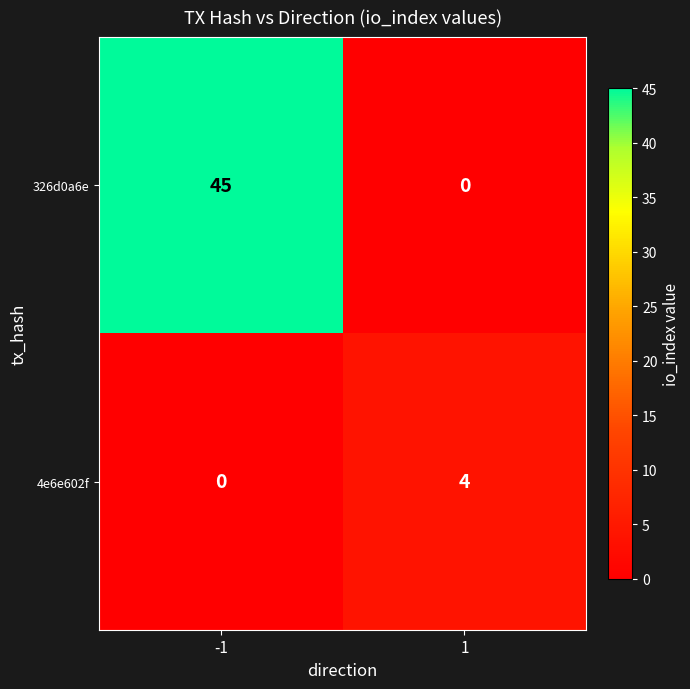

True or false: 4e6e602f has a value of 2 at 1.

False